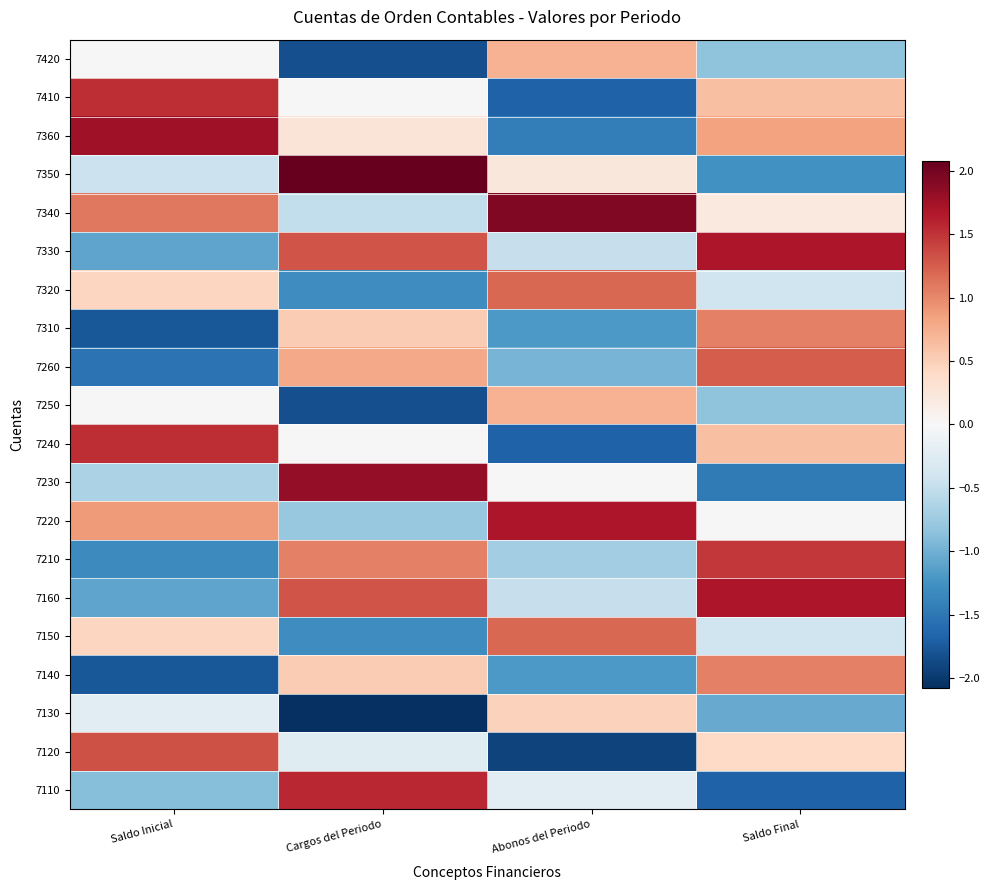

At which category is the sum across all series the highest?

Saldo Final